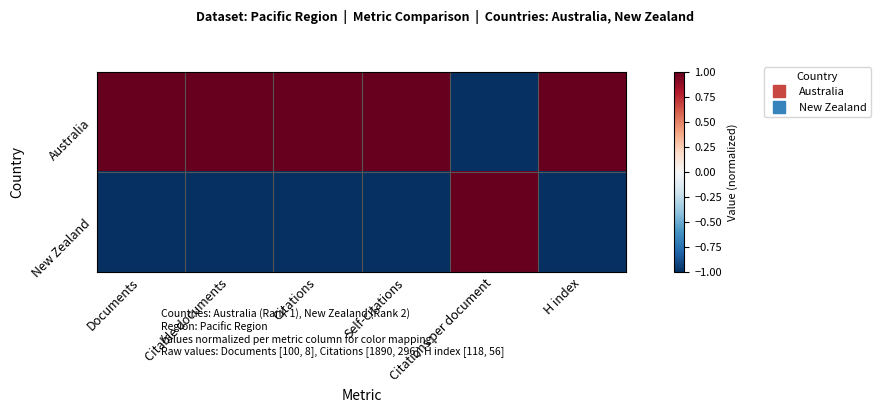

At which category is the sum across all series the highest?

Documents